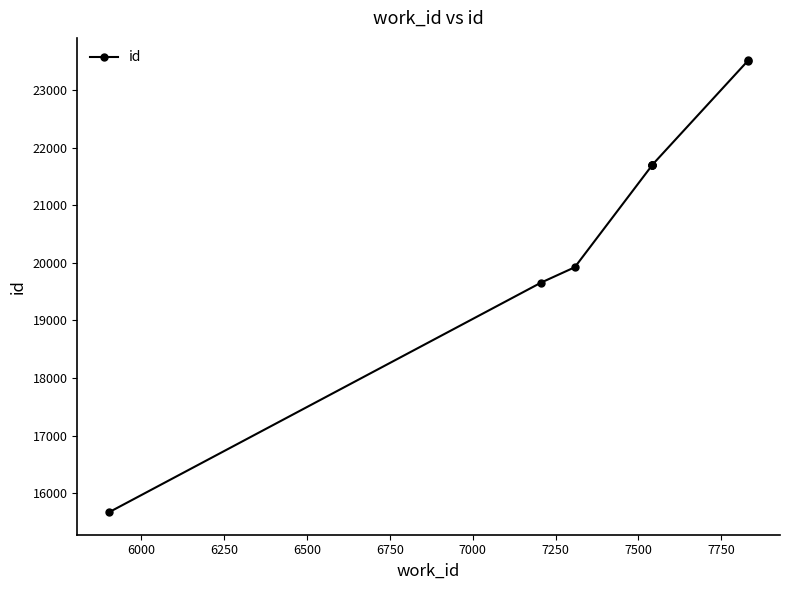

What is the difference between the maximum and second lowest values?

3857